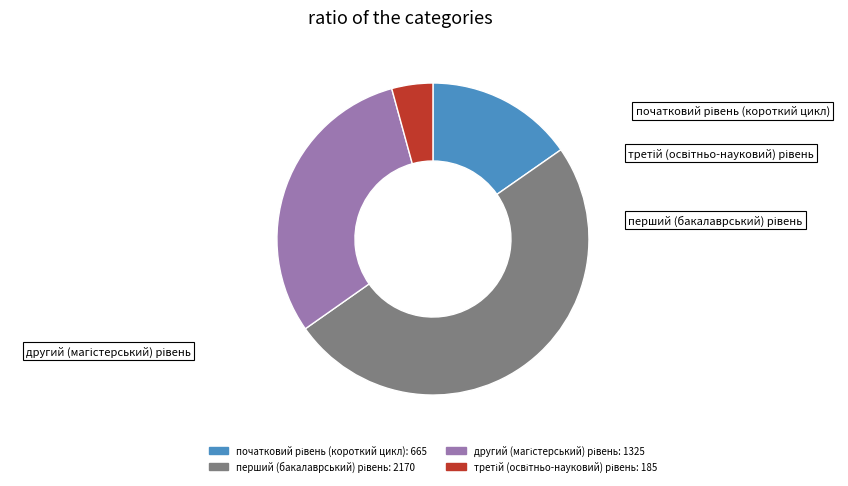

Is it true that другий (магістерський) рівень is 36% of the pie?

False